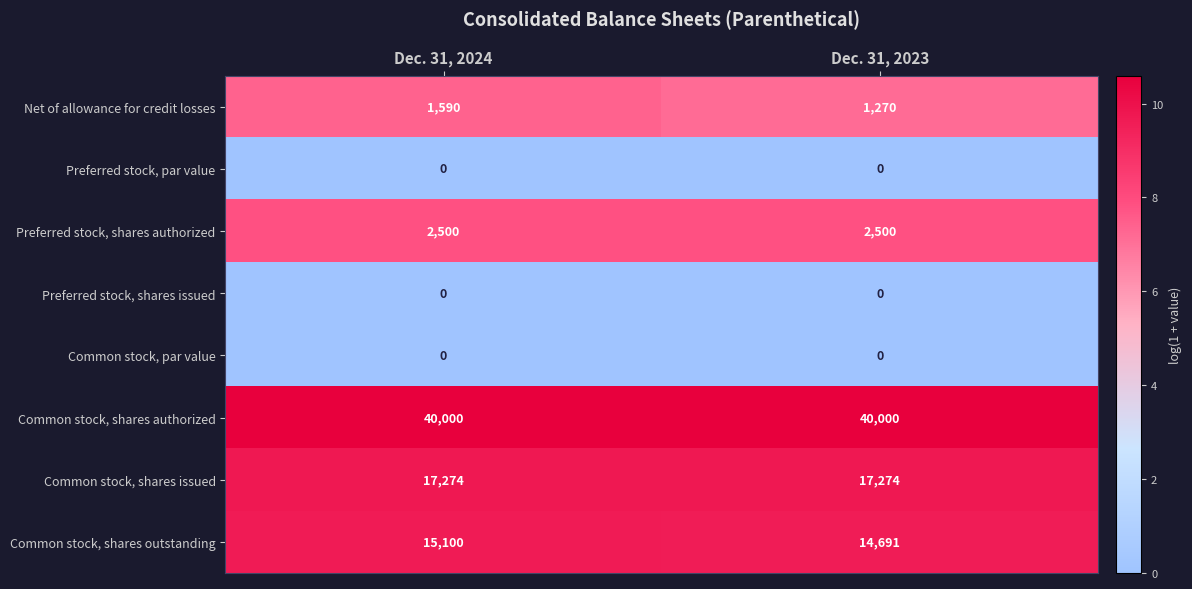

The Preferred stock, shares issued series shows 0 at Dec. 31, 2024. True or false?

True